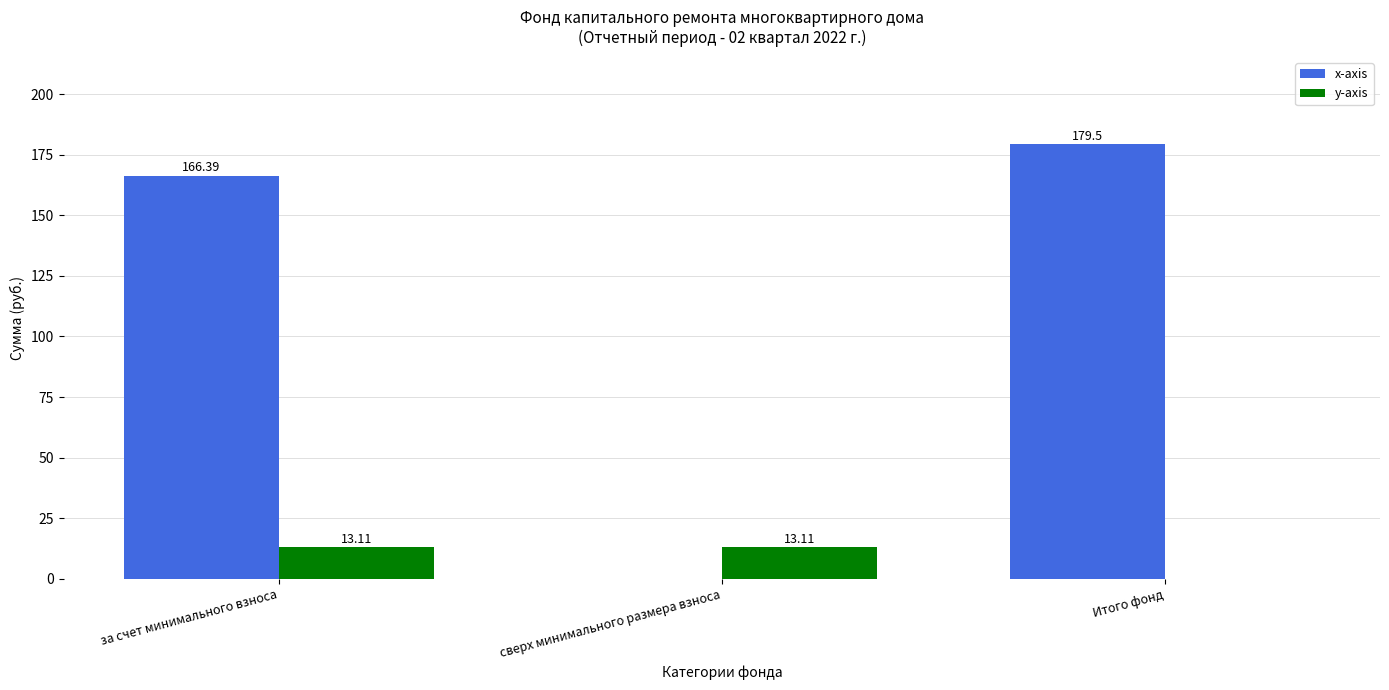

Where does the y-axis series first go above 13?

за счет минимального взноса